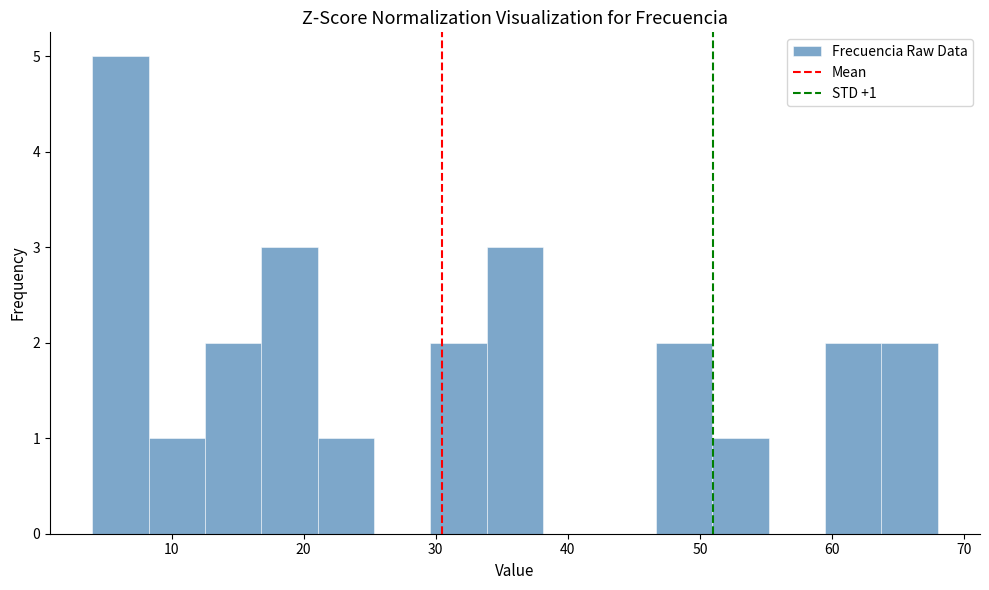

Over which range of the x-axis is the bar tallest?

4 to 8